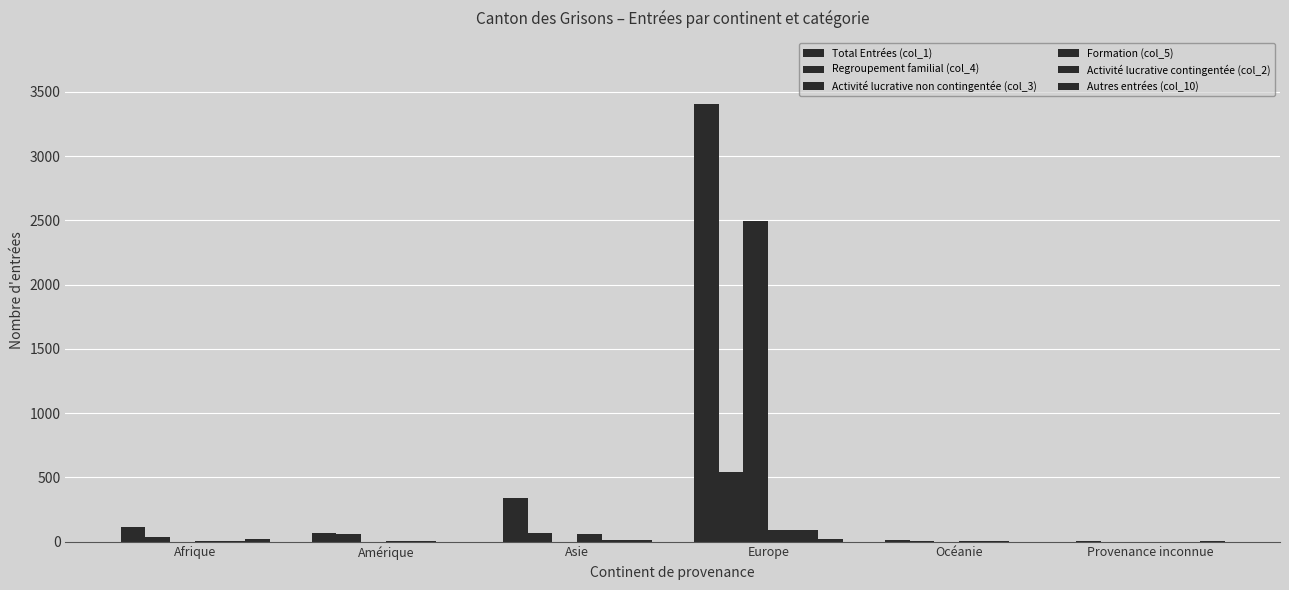

Reading left to right, what are all the values shown in this chart?

Total Entrées (col_1): 112	70	343	3409	9	8
Regroupement familial (col_4): 37	56	67	542	5	0
Activité lucrative non contingentée (col_3): 0	0	0	2493	0	0
Formation (col_5): 3	4	60	90	2	0
Activité lucrative contingentée (col_2): 7	8	15	94	2	0
Autres entrées (col_10): 22	1	15	24	0	4